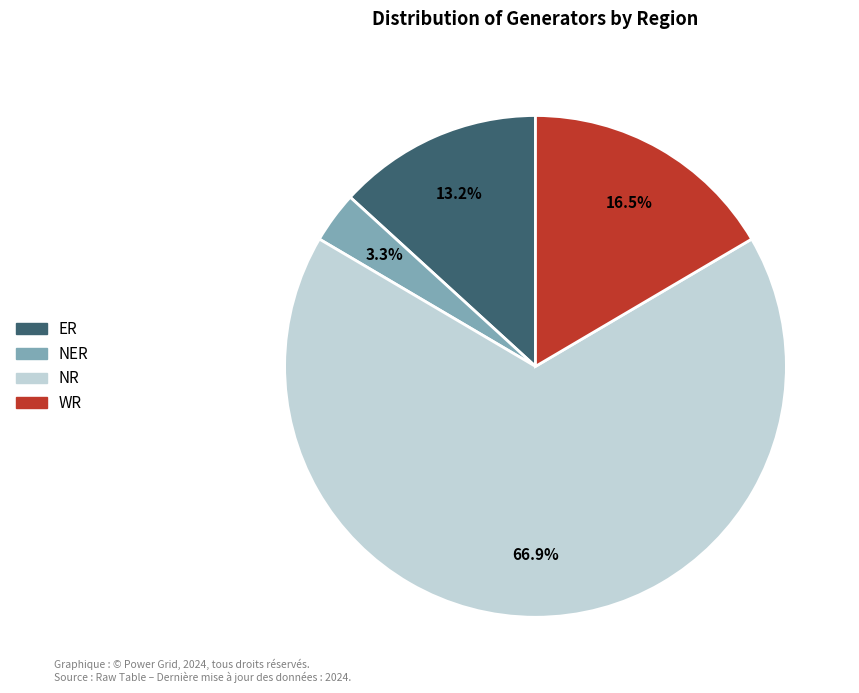

Which slice is the smallest?

NER